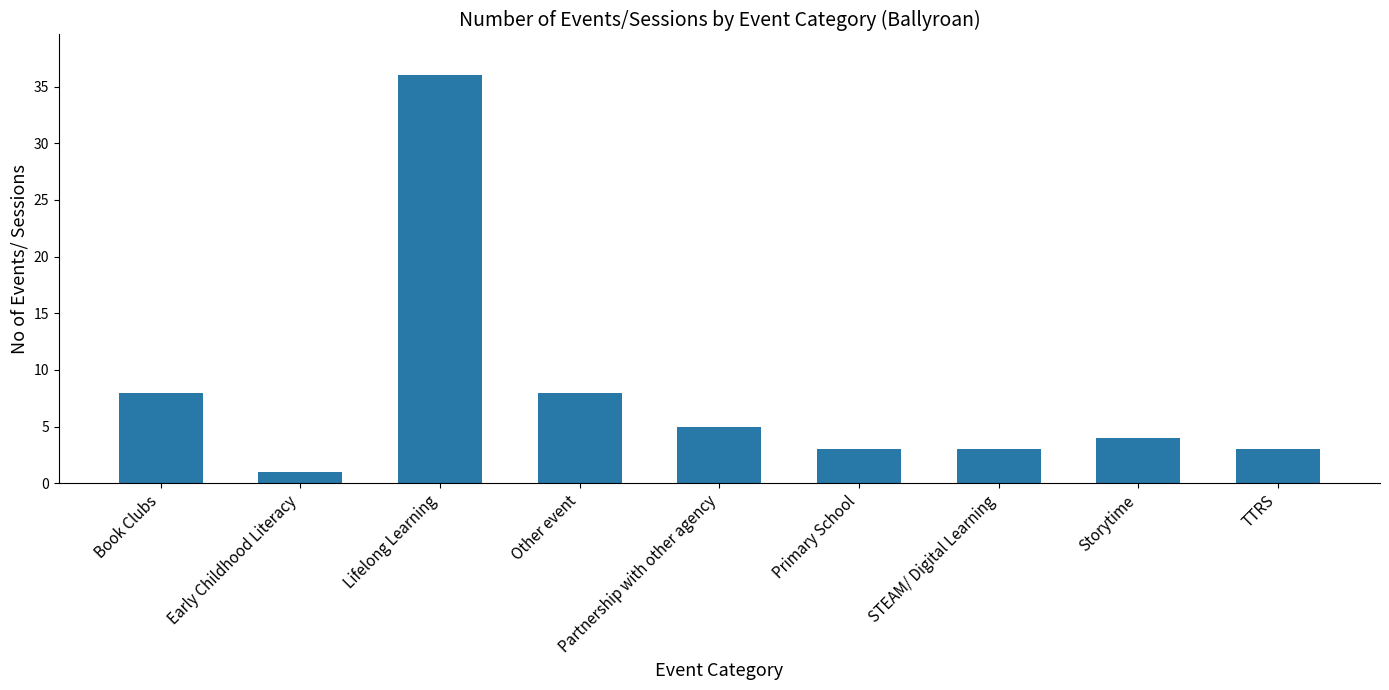

What is the label of the 2nd bar from the right?

Storytime